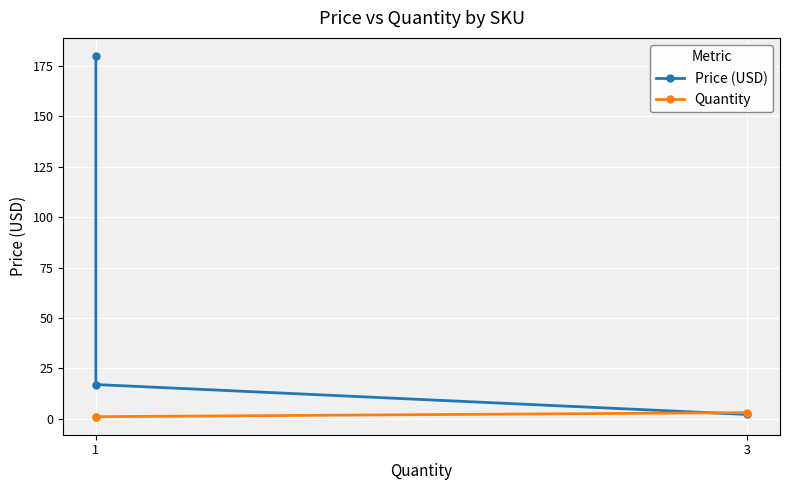

Does the chart display data point markers on the line(s)?

Yes